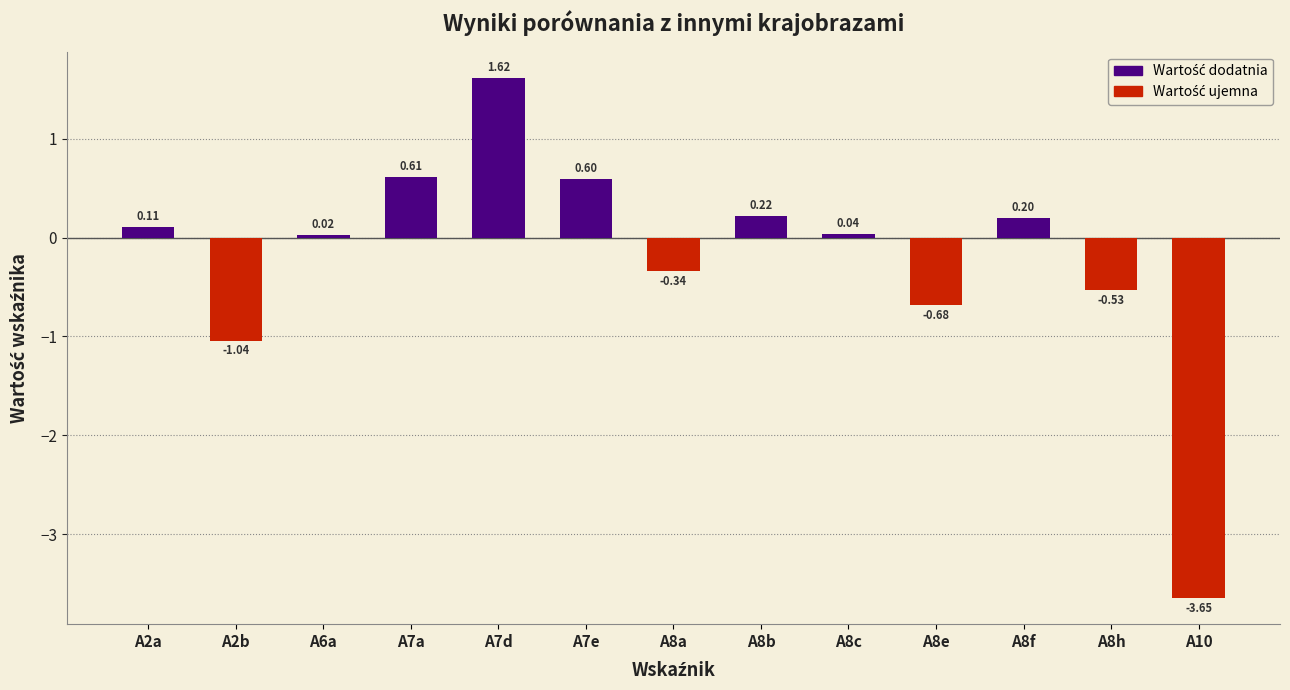

List the labels in order of value, smallest first.

A10, A2b, A8e, A8h, A8a, A6a, A8c, A2a, A8f, A8b, A7e, A7a, A7d